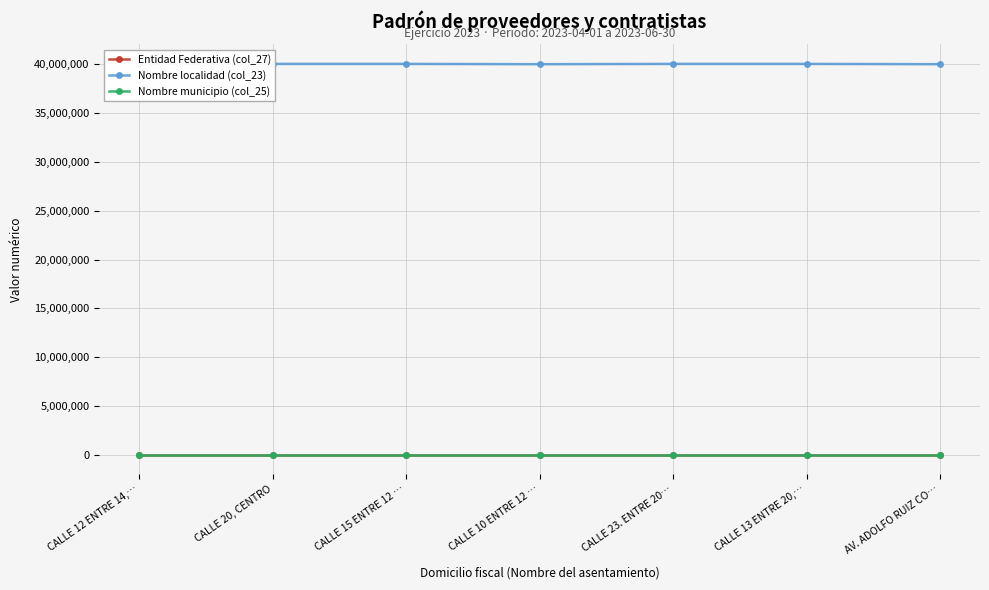

What is the value of the Nombre municipio (col_25) point at the 7th from the left?

2